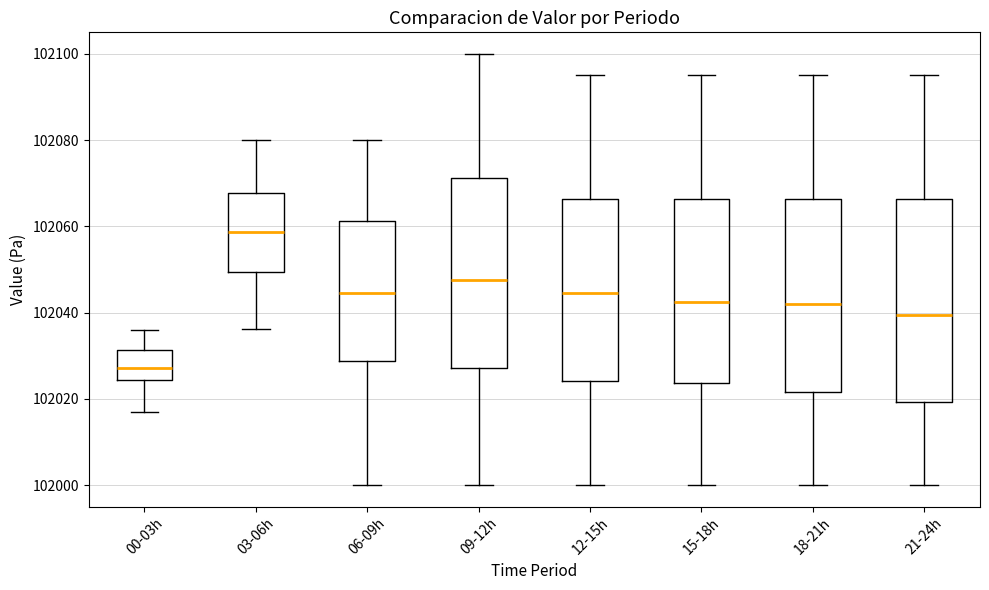

Comparing the boxes themselves (not the whiskers), which one is the tallest?

21-24h